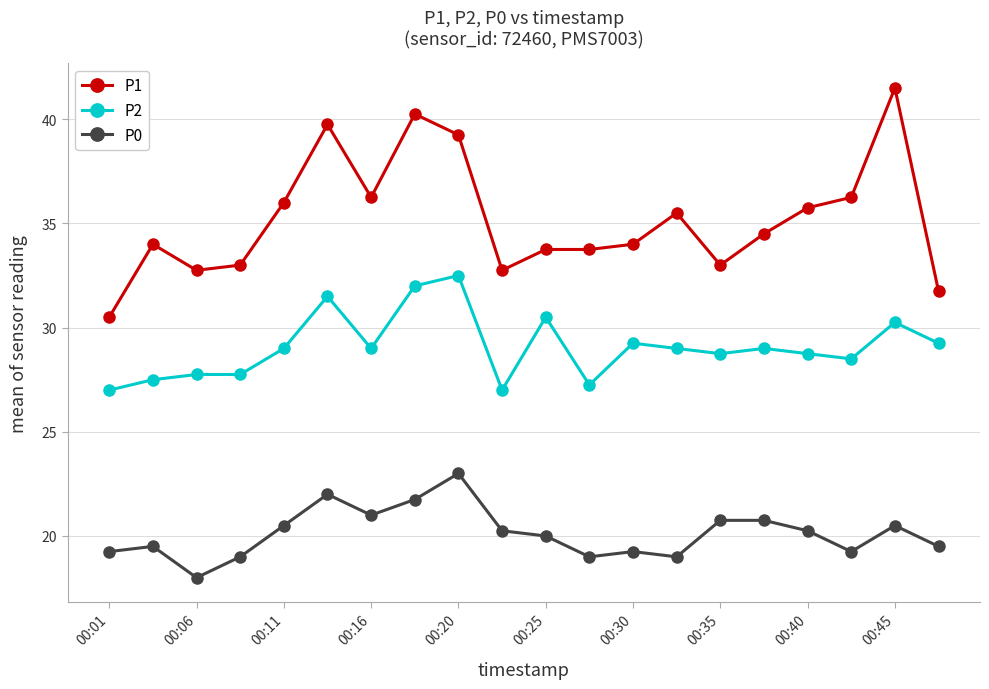

What is the average value of the P1 series?

35.2